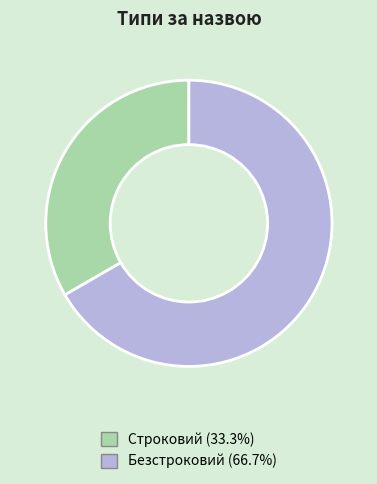

Between Безстроковий and Строковий, which is larger?

Безстроковий